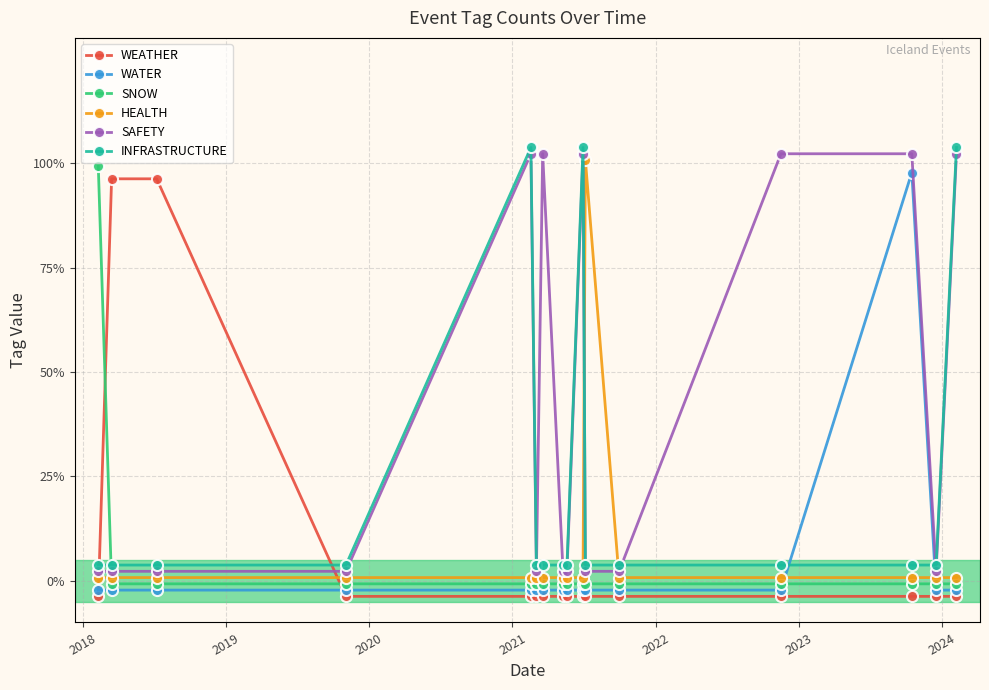

Reading left to right, list all the values displayed in this chart.

WEATHER: -0.0	1.0	1.0	-0.0	-0.0	-0.0	-0.0	-0.0	-0.0	-0.0	-0.0	-0.0	-0.0	-0.0	-0.0	-0.0
WATER: -0.0	-0.0	-0.0	-0.0	-0.0	-0.0	-0.0	-0.0	-0.0	-0.0	-0.0	-0.0	-0.0	1.0	-0.0	-0.0
SNOW: 1.0	-0.0	-0.0	-0.0	-0.0	-0.0	-0.0	-0.0	-0.0	-0.0	-0.0	-0.0	-0.0	-0.0	-0.0	-0.0
HEALTH: 0.0	0.0	0.0	0.0	0.0	0.0	0.0	0.0	0.0	0.0	1.0	0.0	0.0	0.0	0.0	0.0
SAFETY: 0.0	0.0	0.0	0.0	1.0	0.0	1.0	0.0	0.0	1.0	0.0	0.0	1.0	1.0	0.0	1.0
INFRASTRUCTURE: 0.0	0.0	0.0	0.0	1.0	0.0	0.0	0.0	0.0	1.0	0.0	0.0	0.0	0.0	0.0	1.0